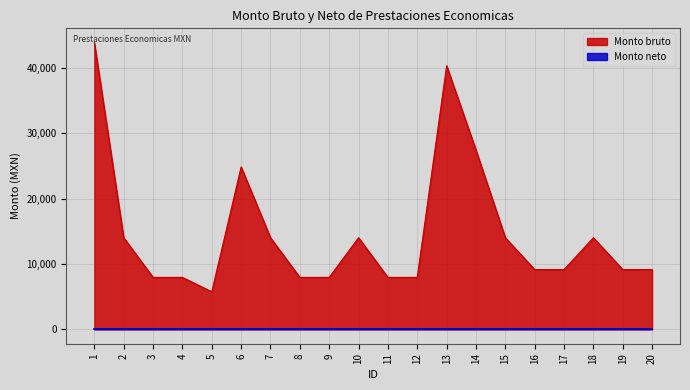

What is the change in value from 8 to 18?

+6062.0